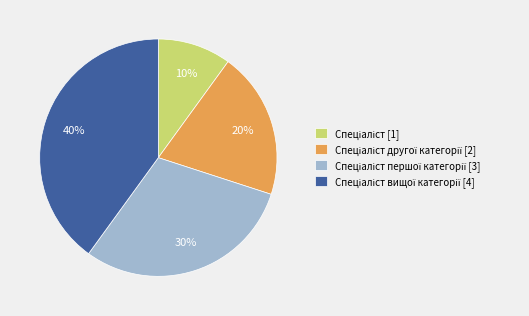

Is there any slice that represents more than half of the pie?

No